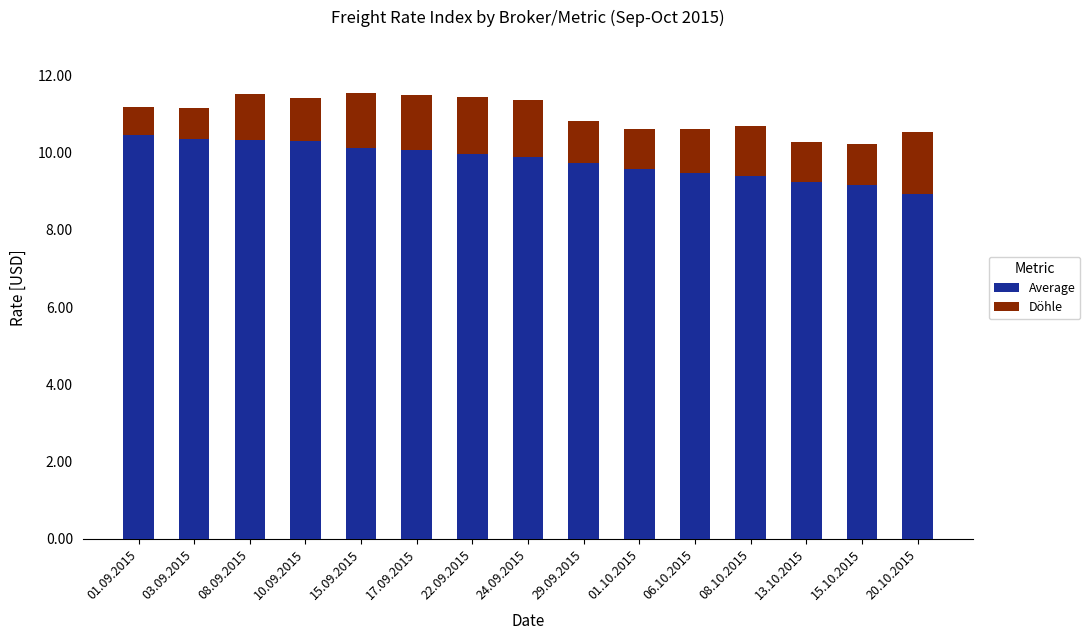

What is the label of the 1st bar from the left?

01.09.2015